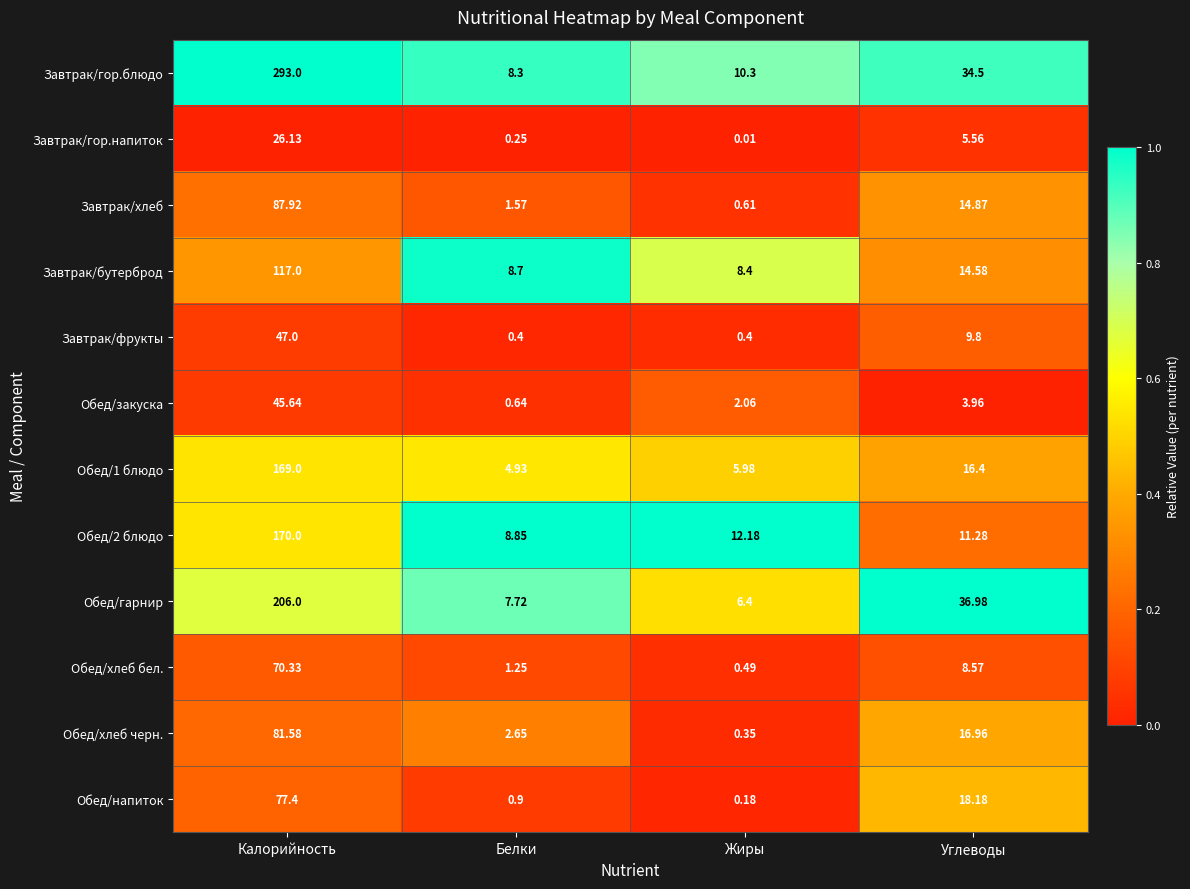

At which category is the sum across all series the highest?

Калорийность